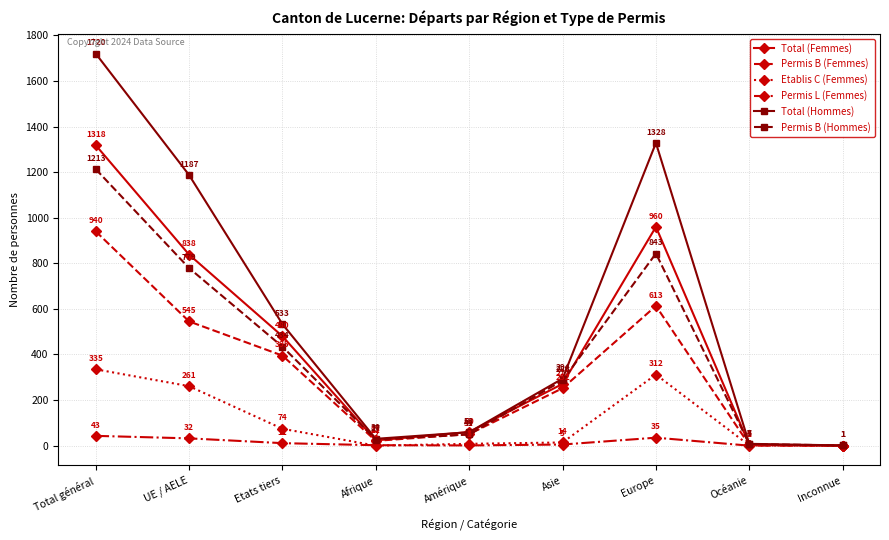

At which category is the sum across all series the highest?

Total général